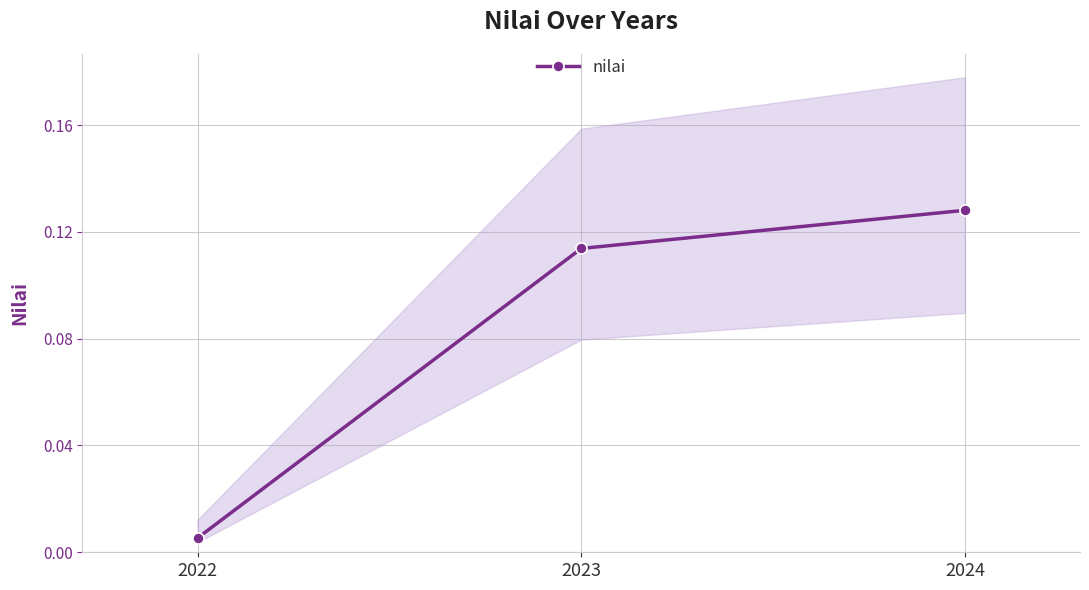

Is this an area chart (filled region under the line)?

No